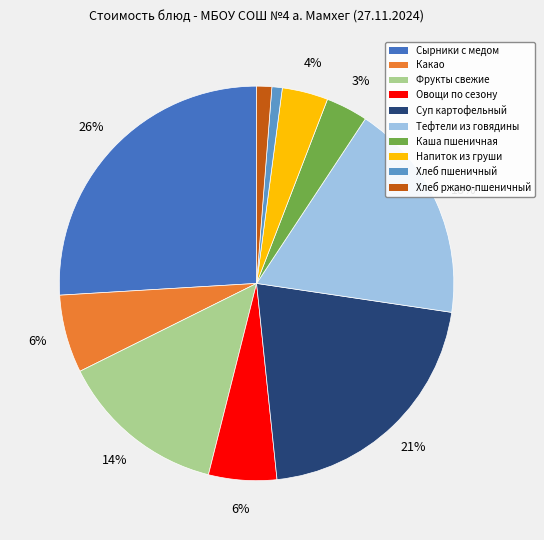

To the nearest percent, what is the average slice percentage?

10%